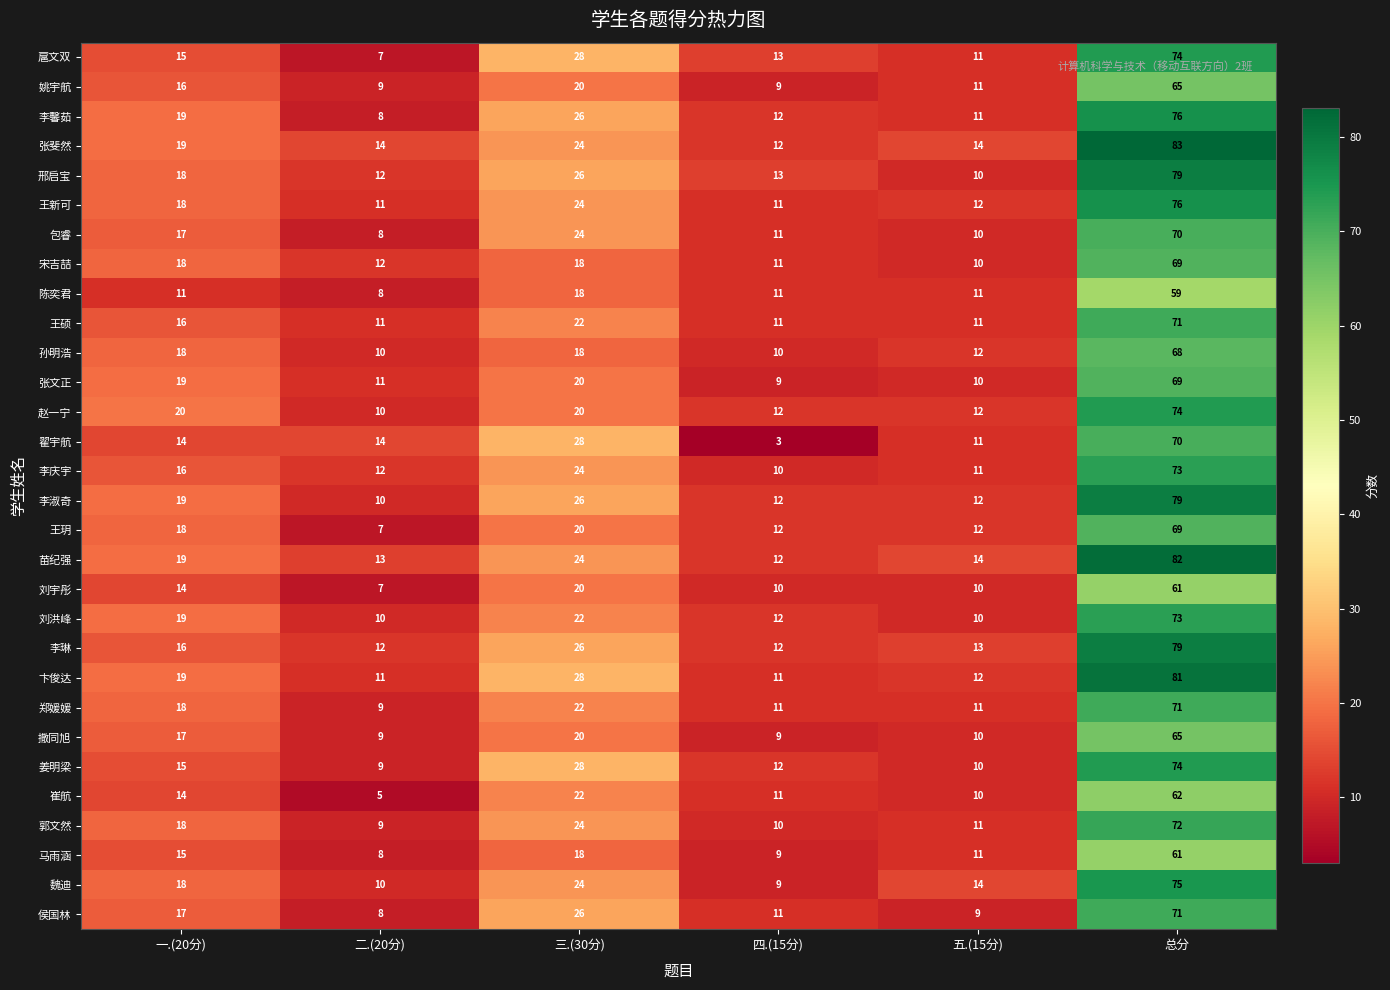

What is the difference between the maximum and minimum values in the 包睿 series?

62